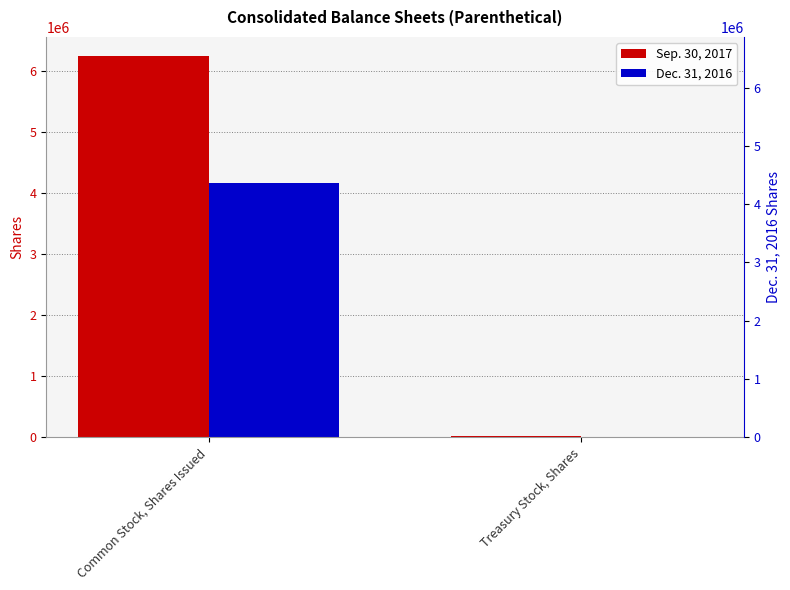

How many groups of bars are there?

2